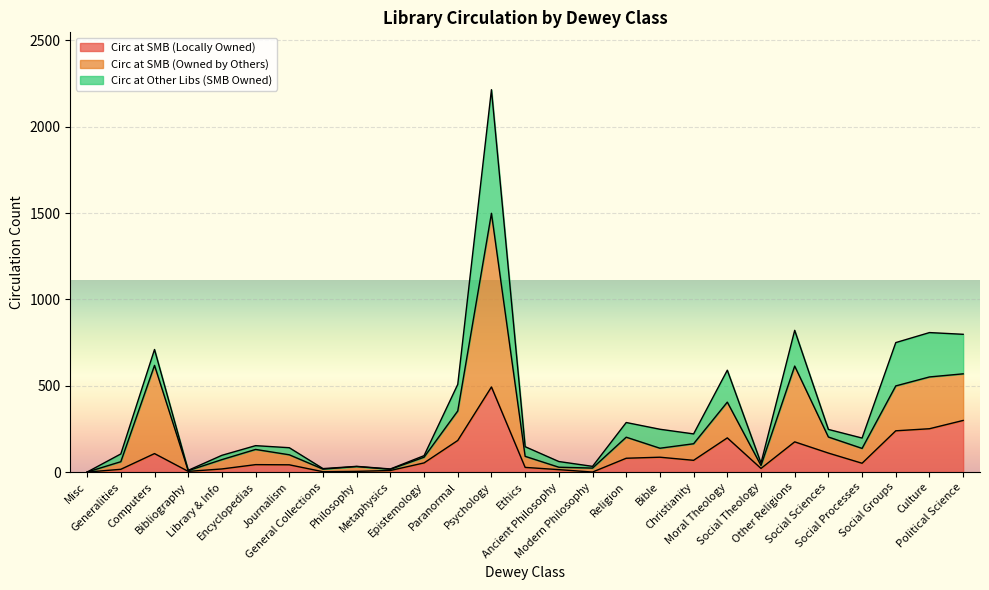

True or false: Circ at SMB (Owned by Others) has a value of 25 at Metaphysics.

False